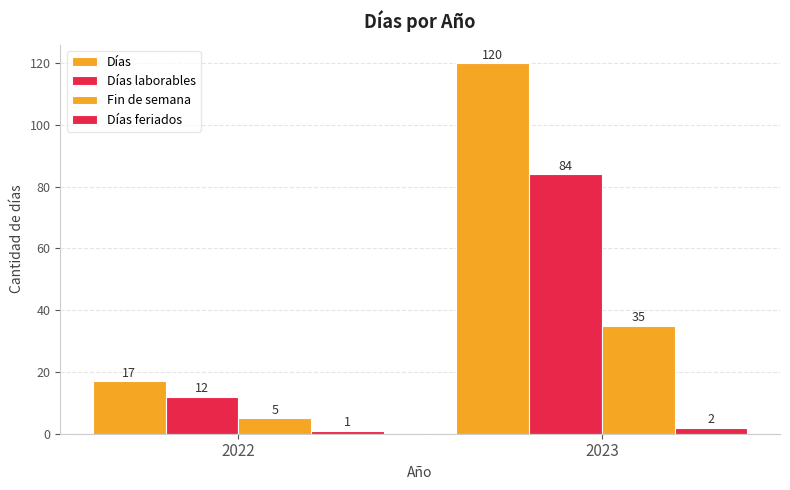

Are the bars grouped side by side (vs. stacked)?

Yes